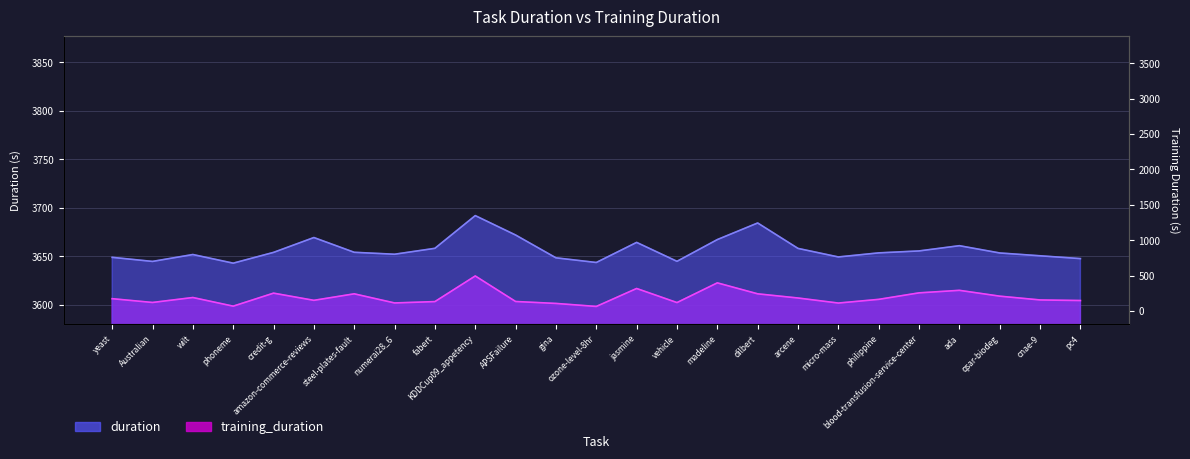

At which category does duration reach its first local valley?

Australian